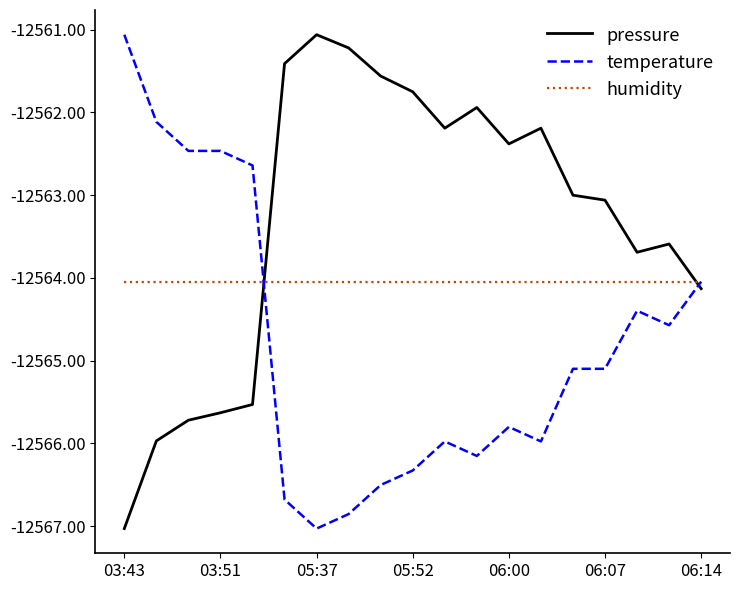

True or false: temperature and pressure intersect in this chart.

True